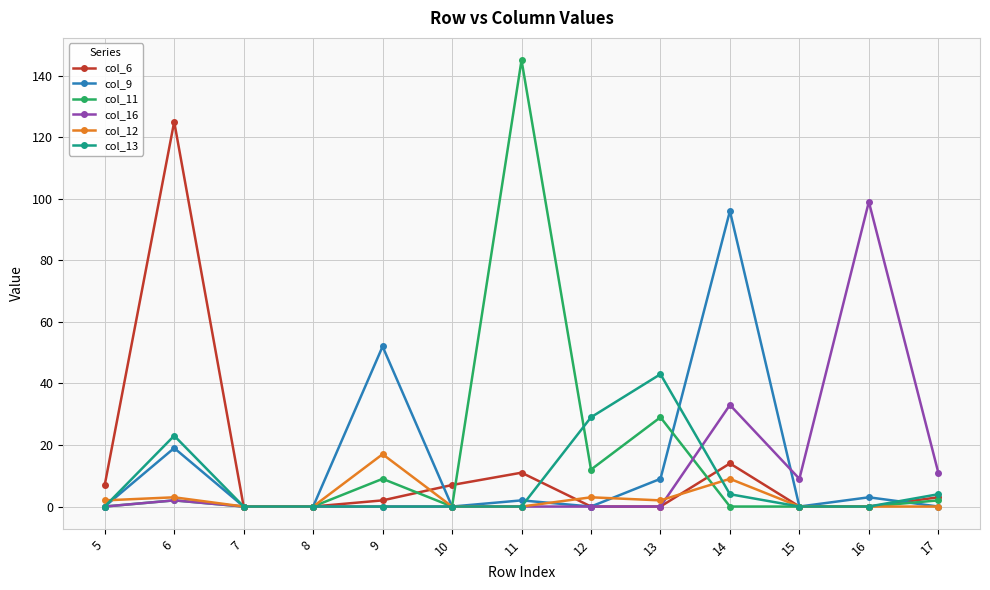

What is the greatest value displayed?

145